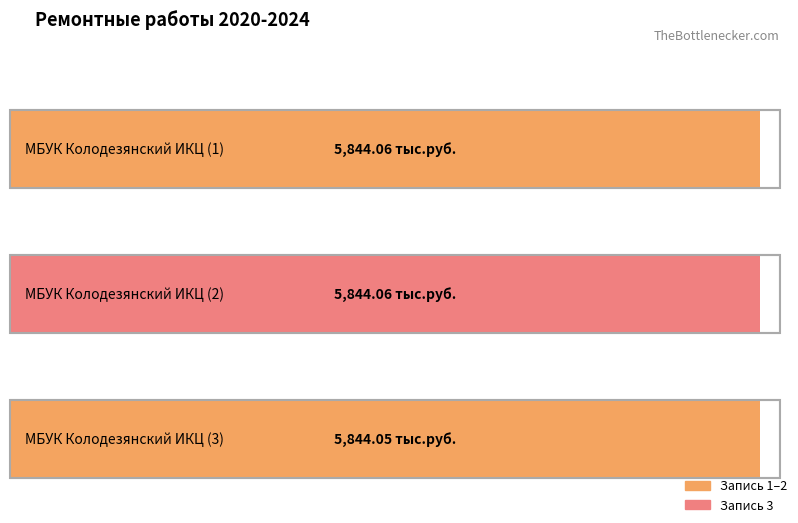

What is the approximate value at 1?

5844.1